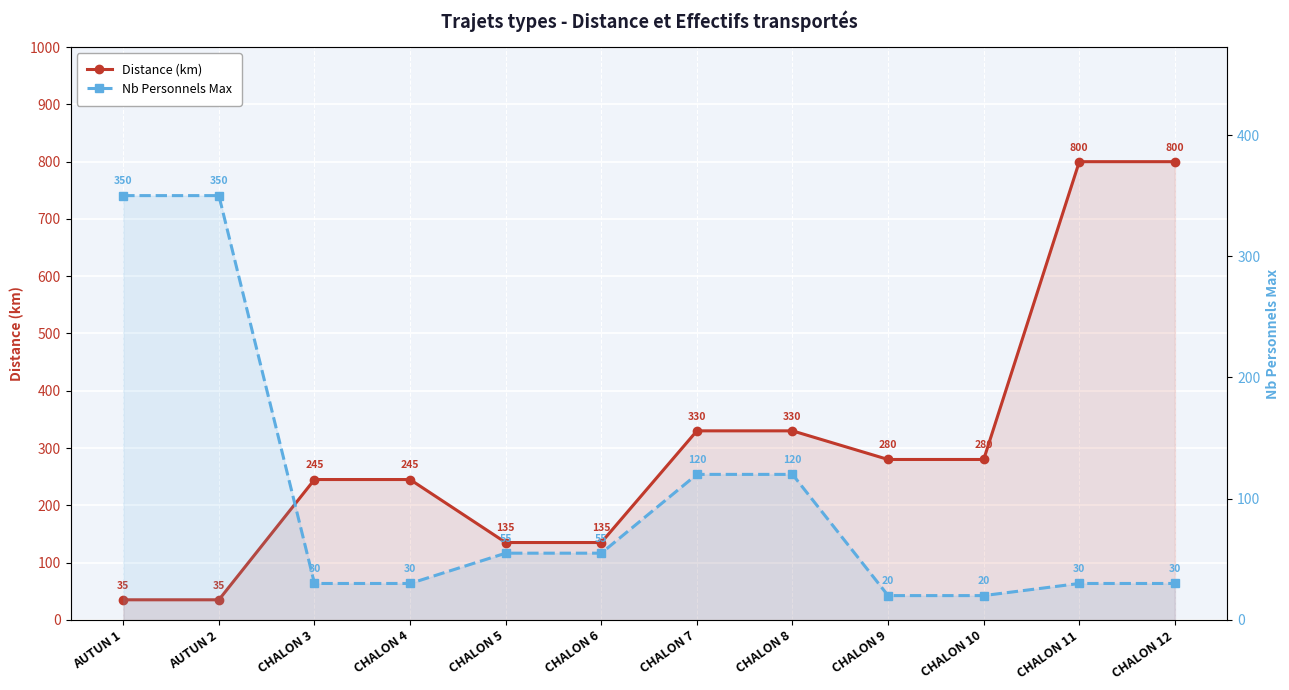

Between CHALON 8 and CHALON 10, which series saw the biggest shift?

Nb Personnels Max